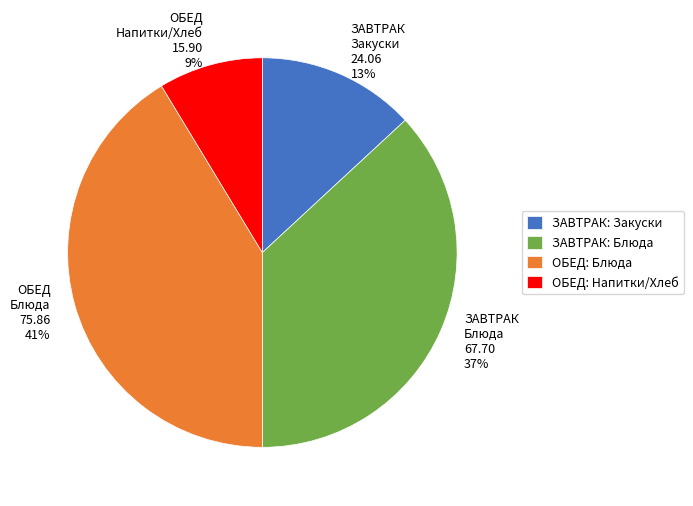

True or false: ЗАВТРАК Закуски accounts for 13% of the total.

True